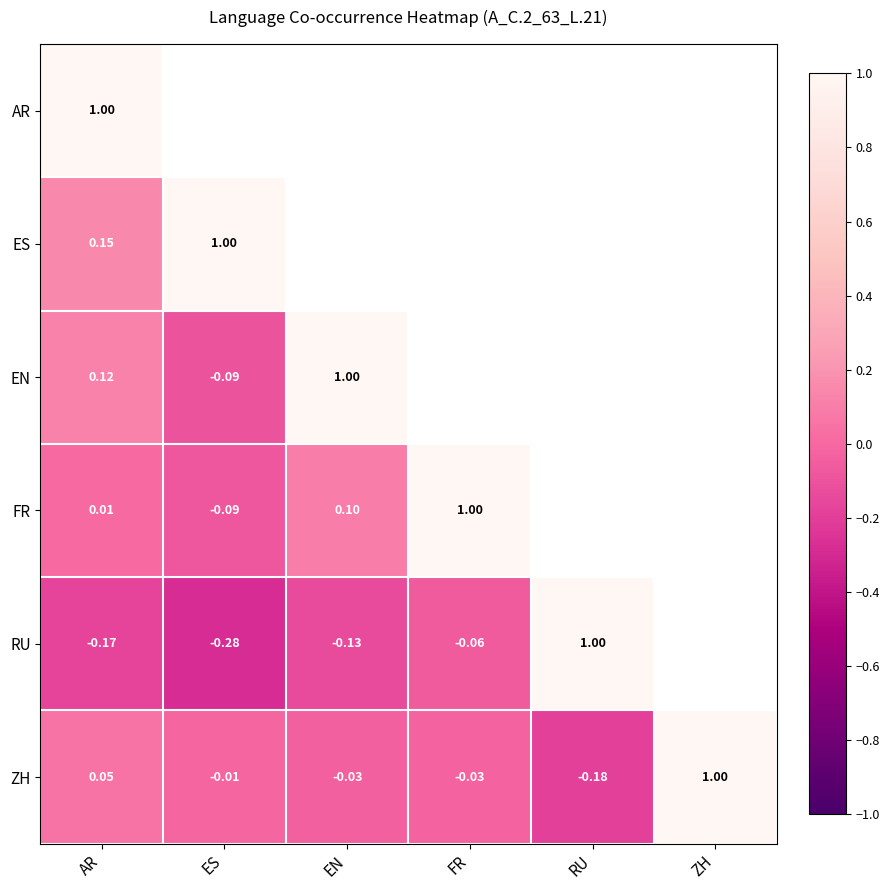

At how many categories does at least one series exceed 0?

6